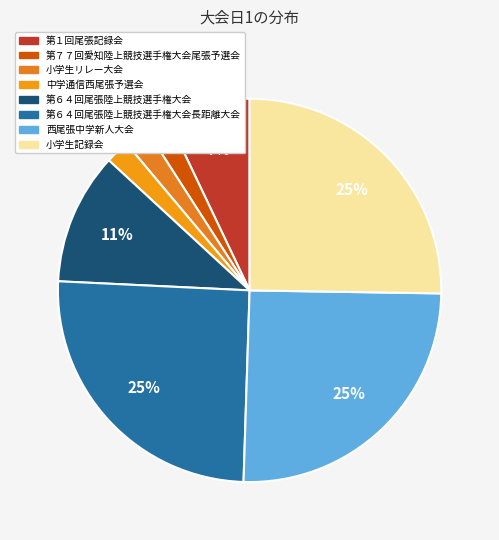

To the nearest percent, what portion does 第６４回尾張陸上競技選手権大会 represent?

11%